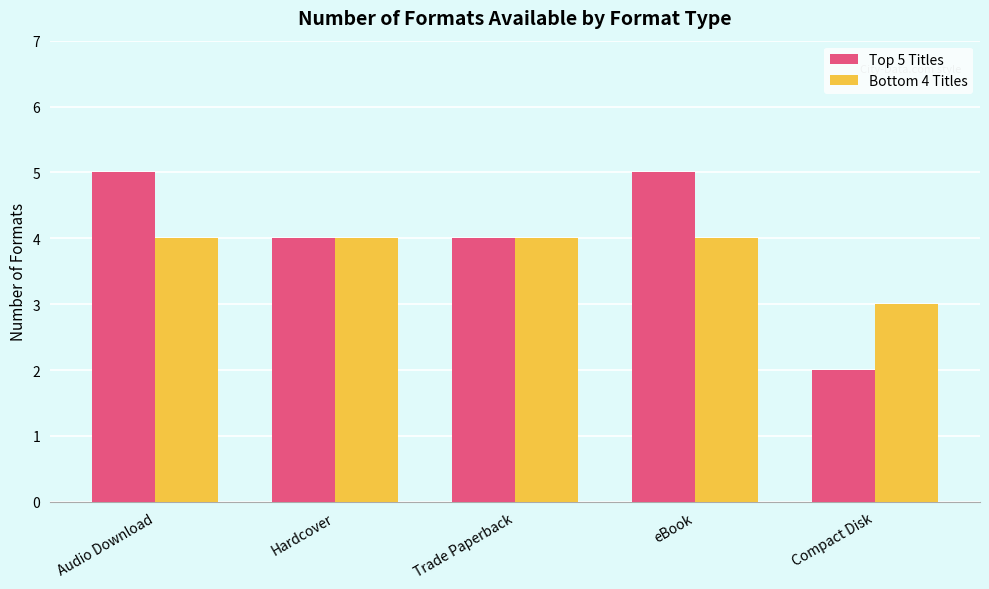

Which series changed the most between Audio Download and Trade Paperback?

Top 5 Titles